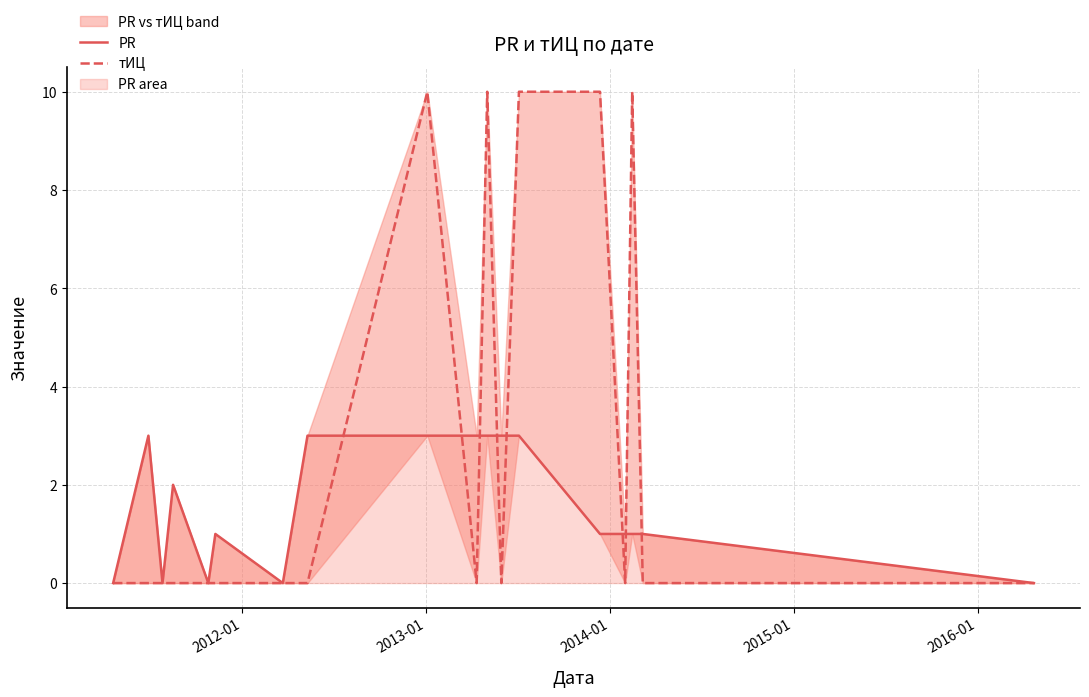

Rank the series by their average value, from lowest to highest.

PR, тИЦ